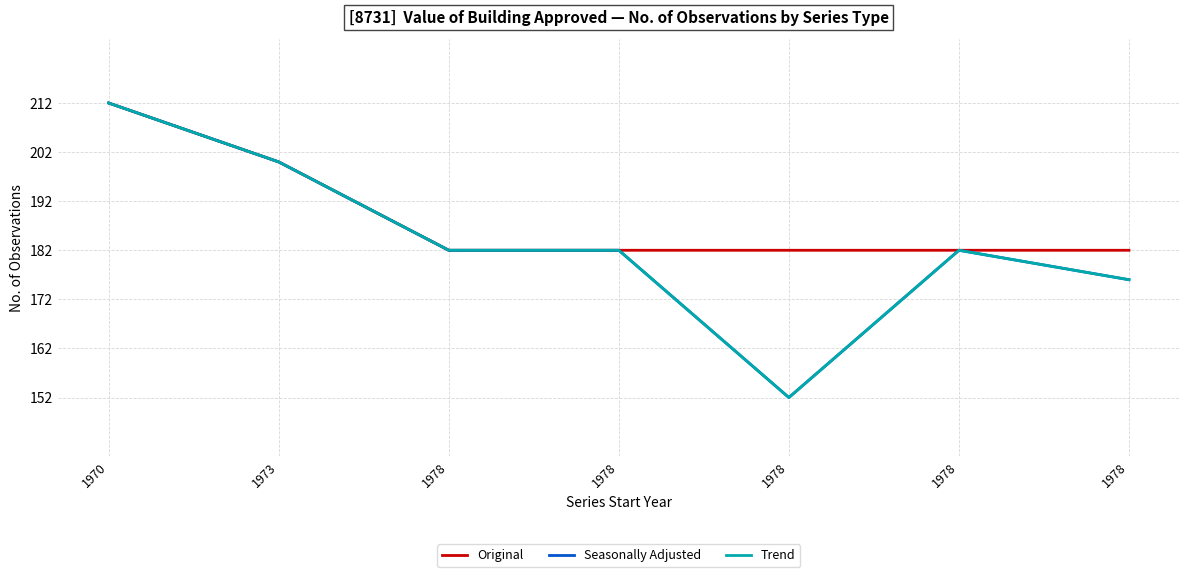

Does the chart have visible grid lines?

Yes